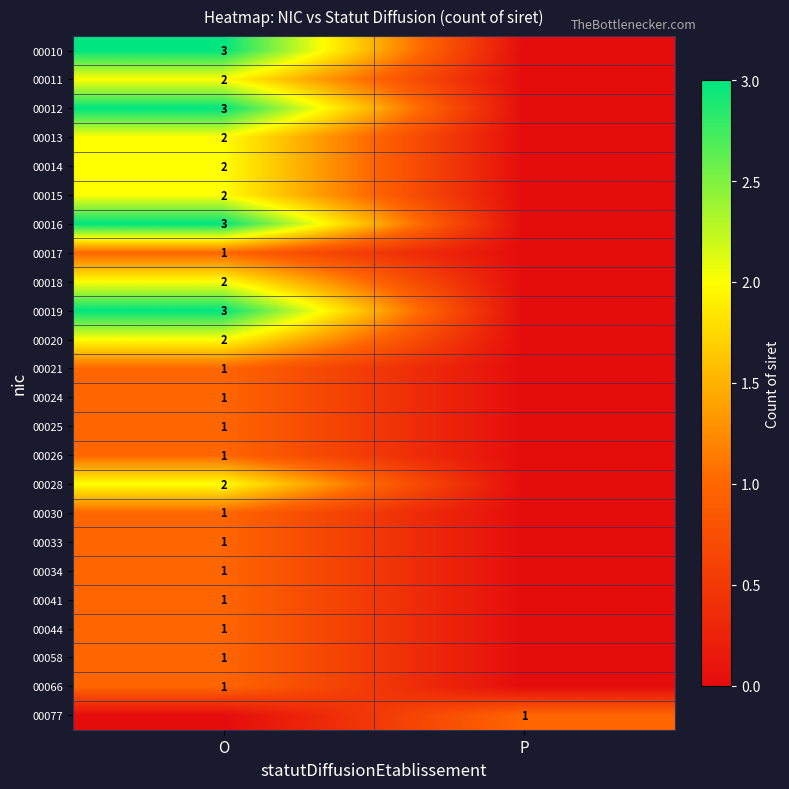

The 00066 series shows 2 at O. True or false?

False